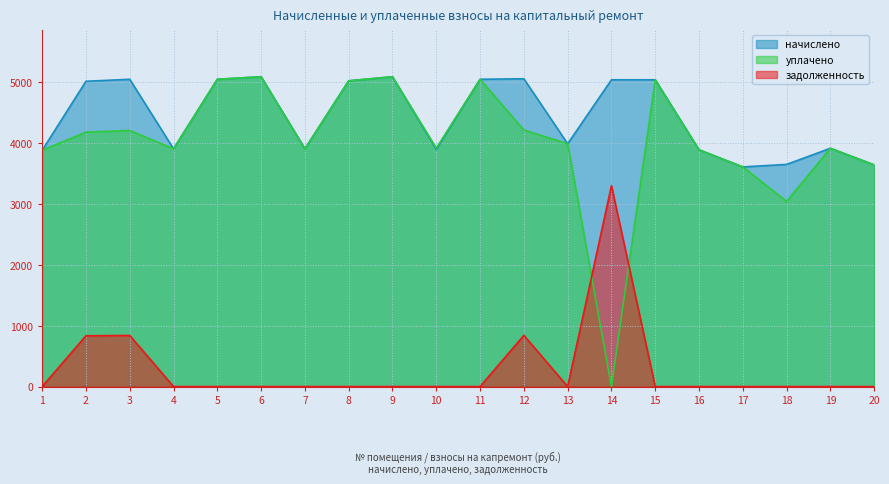

Rank the categories by уплачено value from lowest to highest.

14, 18, 17, 20, 1, 16, 4, 7, 19, 10, 13, 2, 3, 12, 8, 15, 5, 11, 6, 9